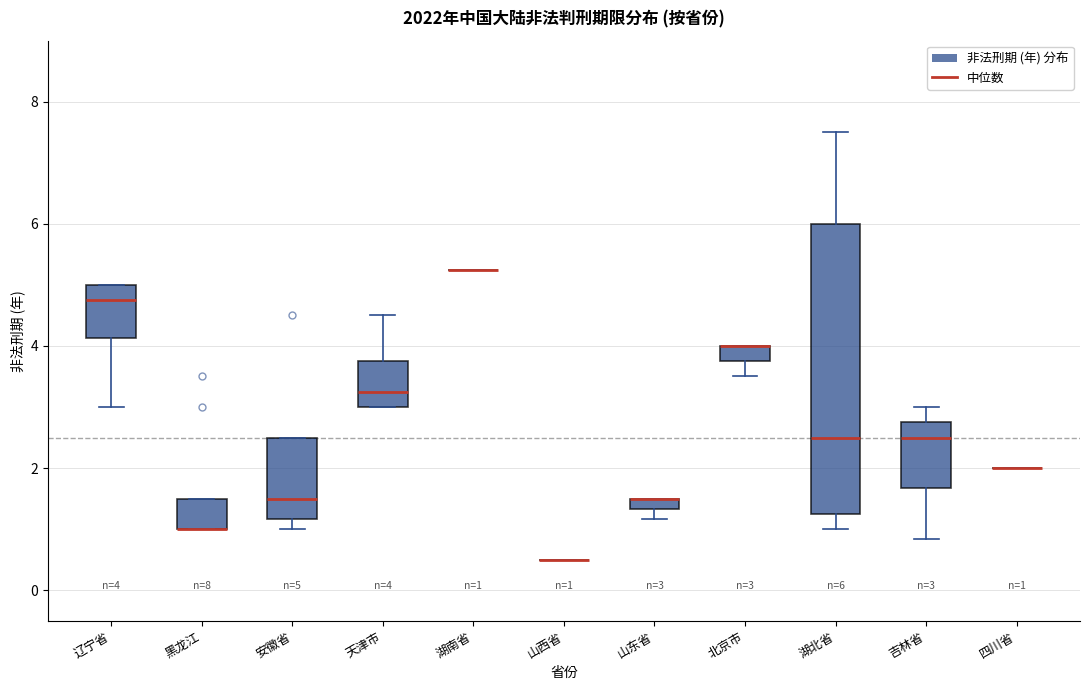

Which box is the tallest, from its lower edge to its upper edge?

湖北省